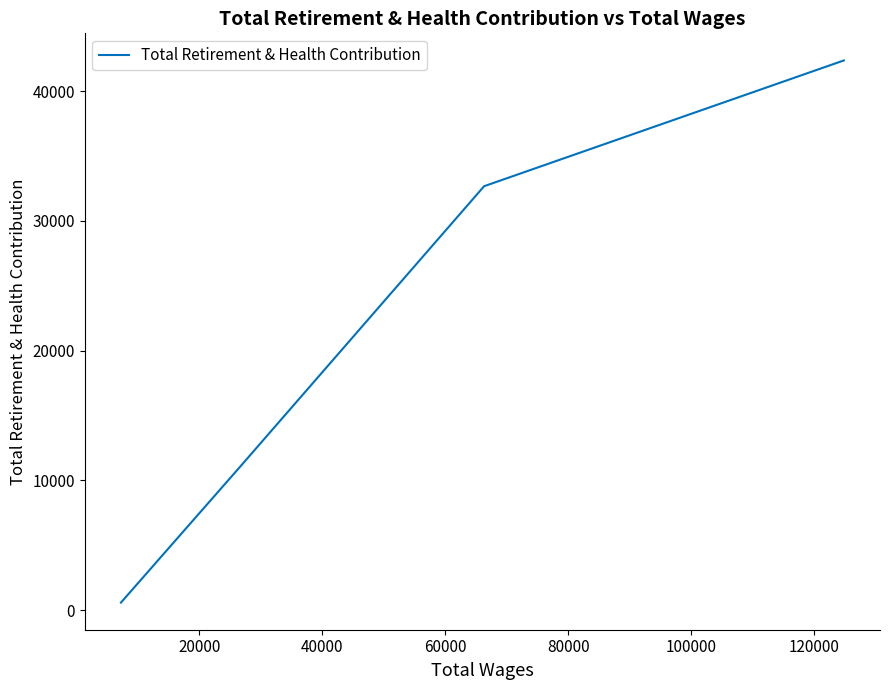

The value at 20000 is 58751. True or false?

False